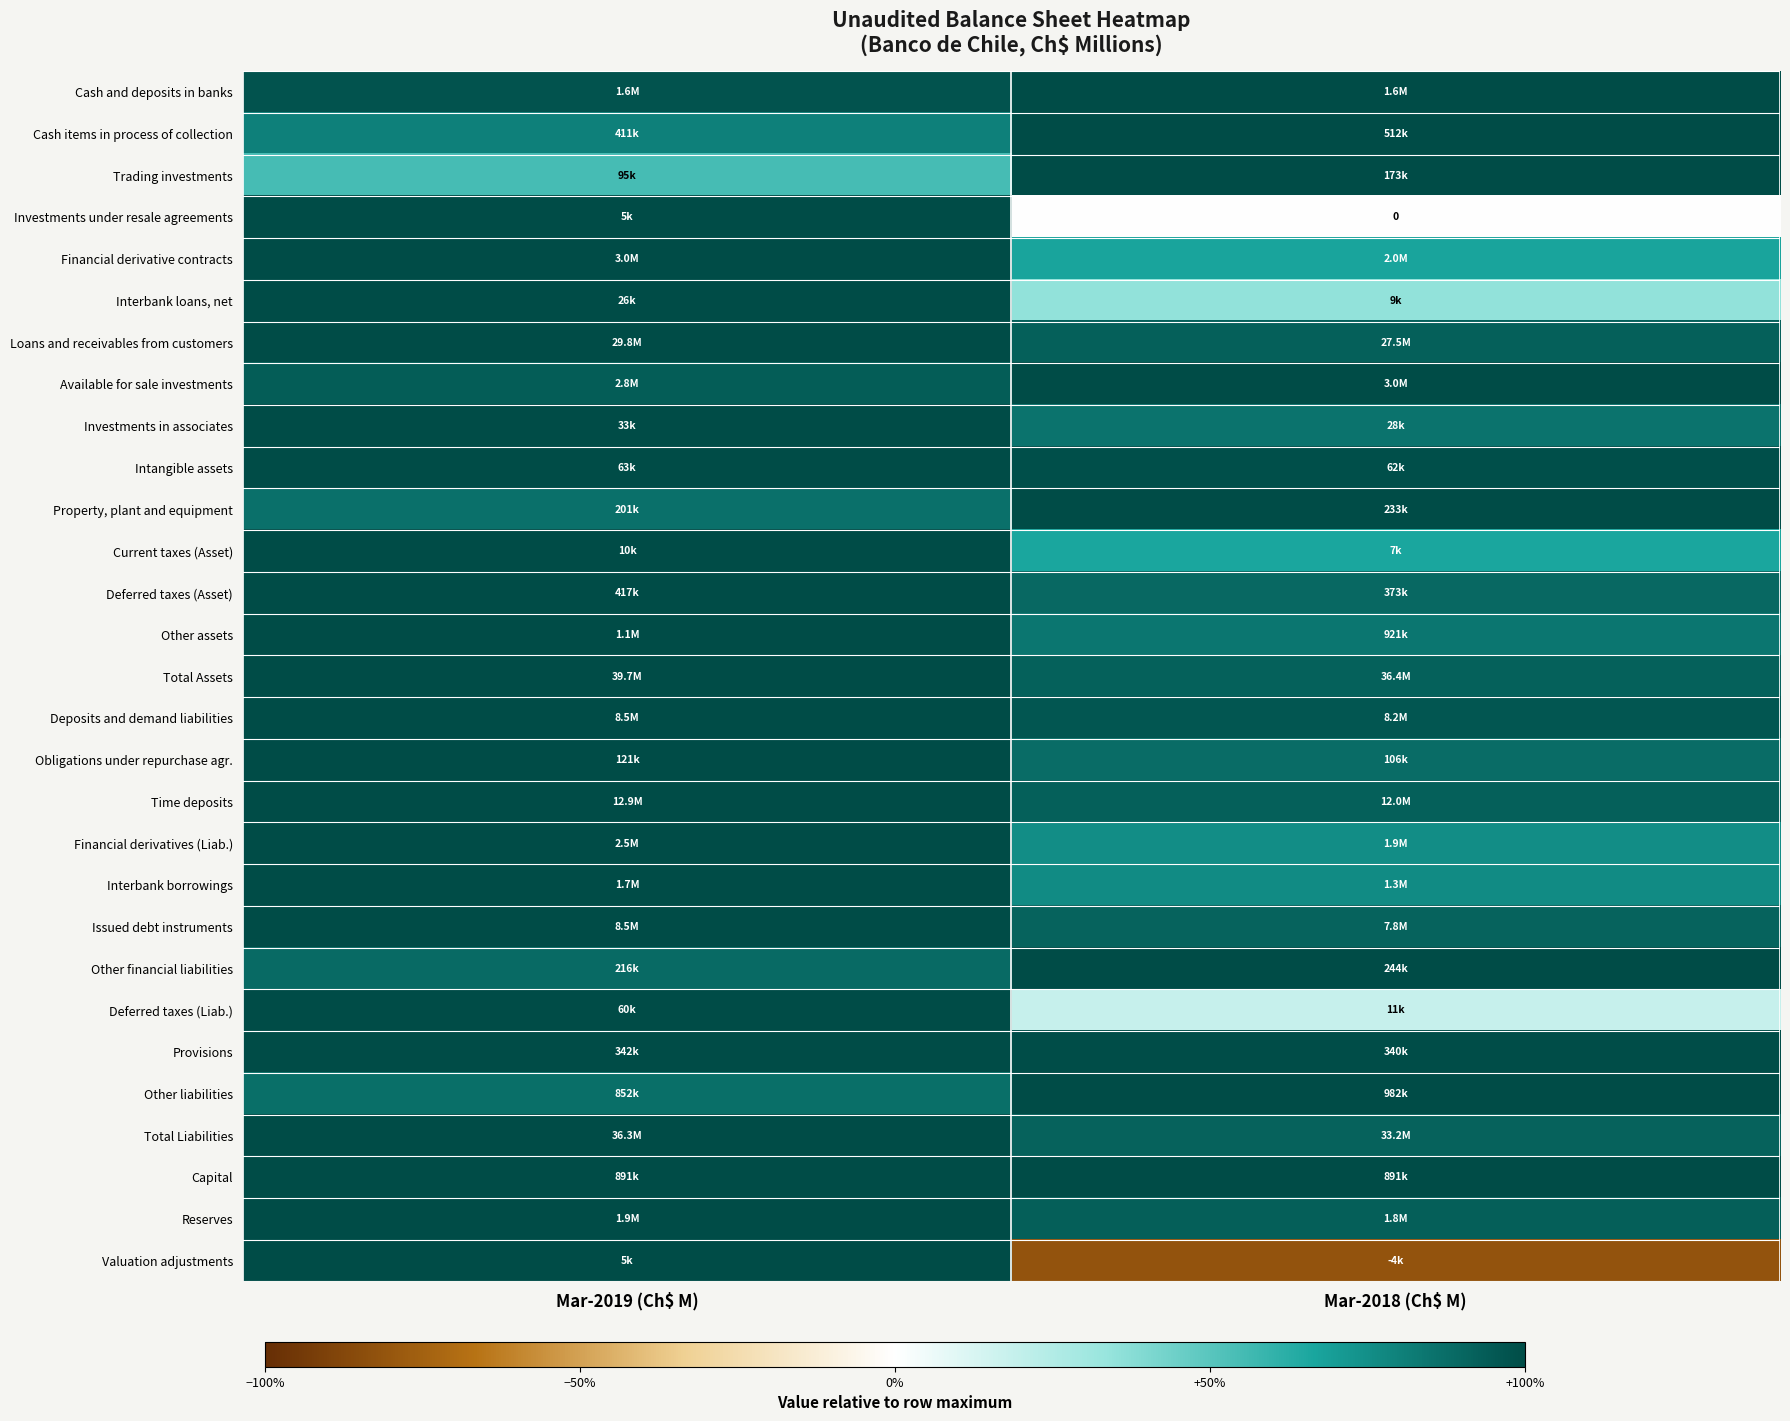

What is the smallest value displayed?

-0.8